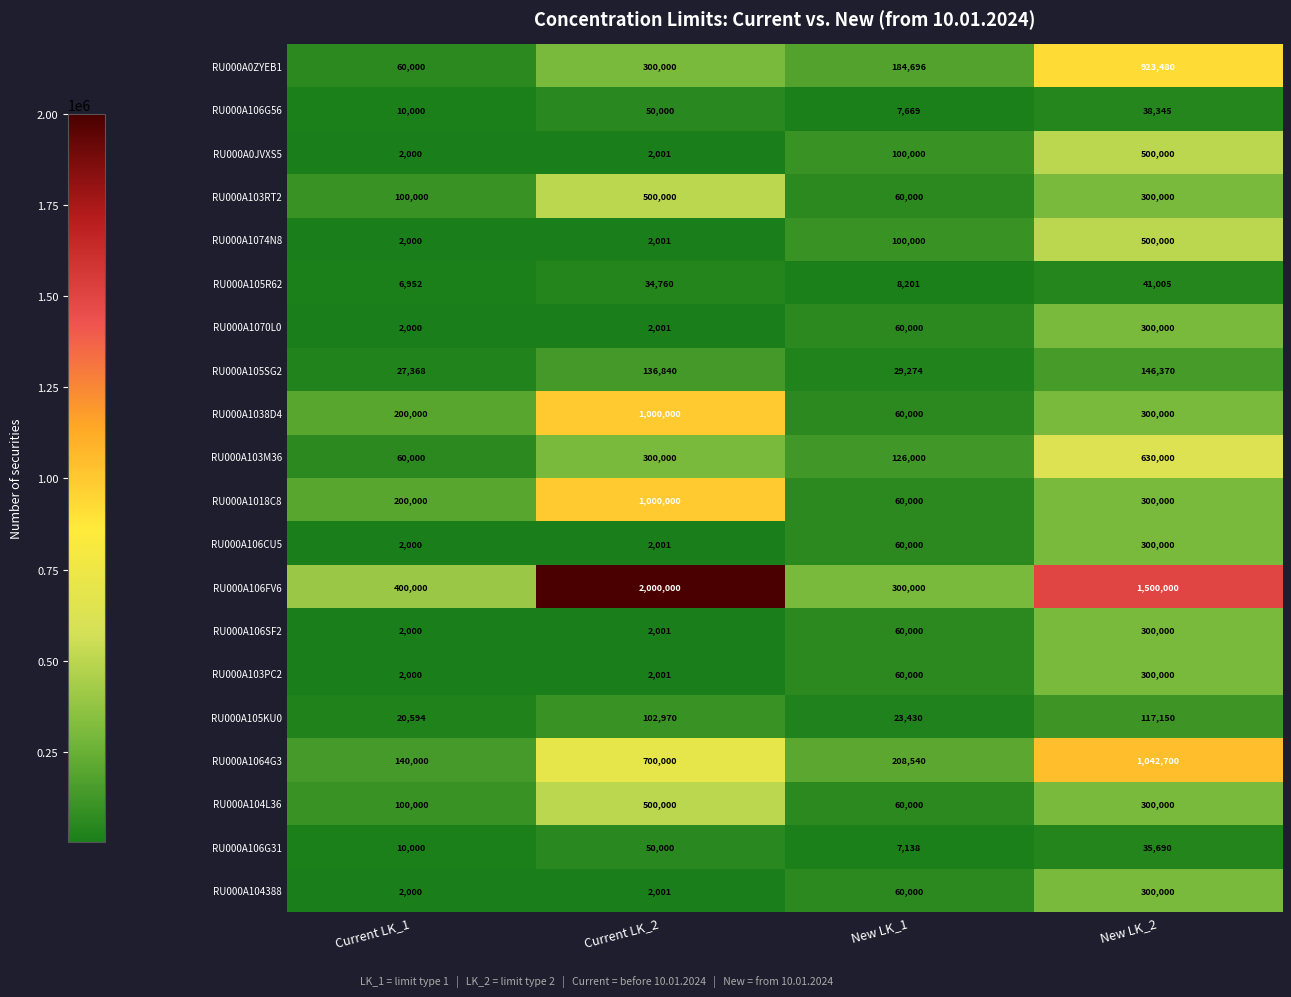

How many distinct data groups are displayed?

20